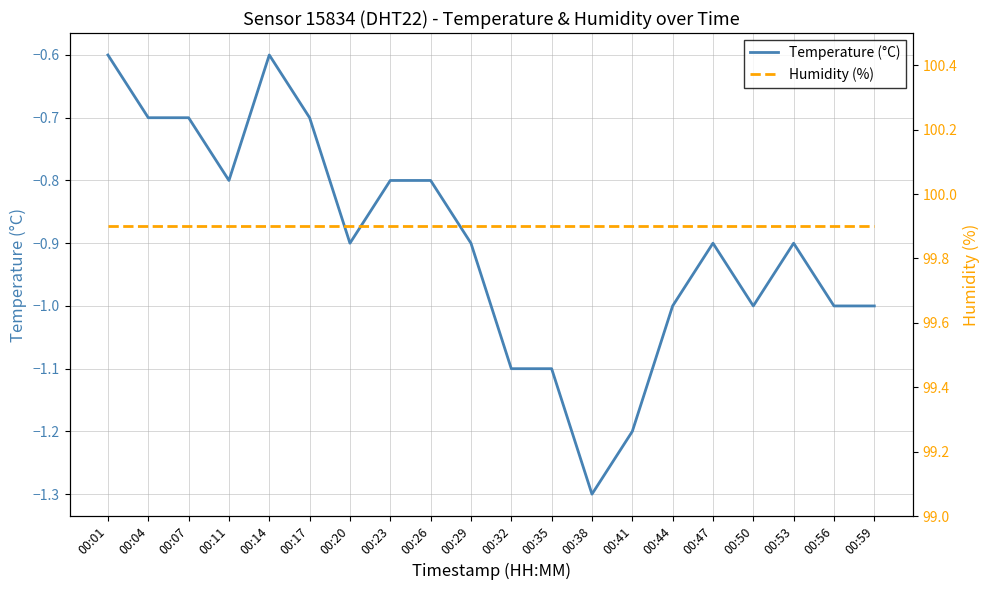

Which series has the largest total across all categories?

Humidity (%)